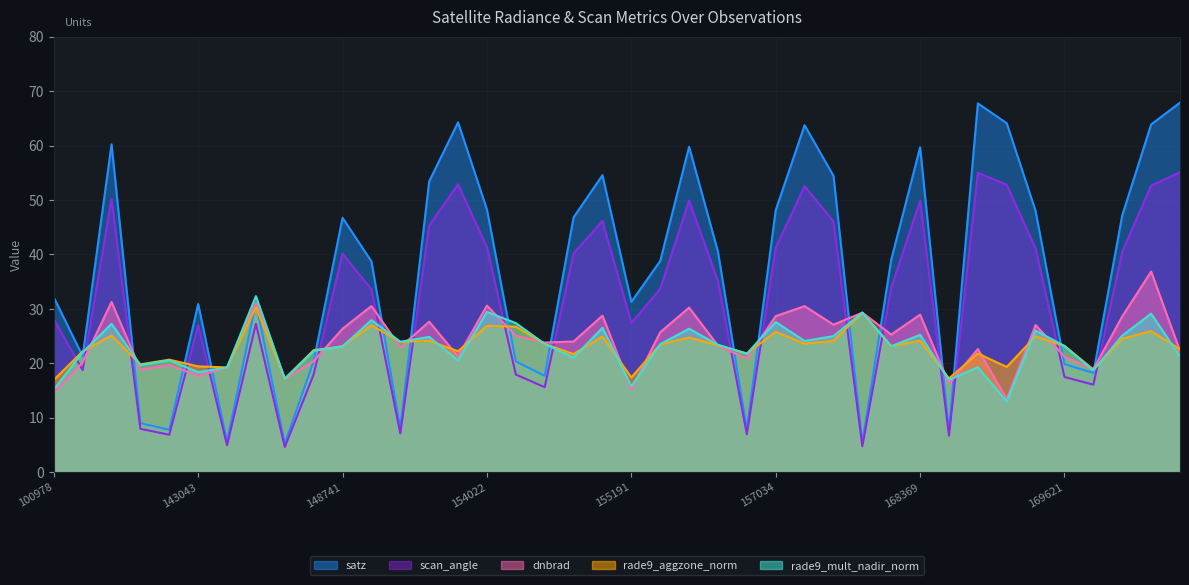

True or false: satz and scan_angle intersect in this chart.

False